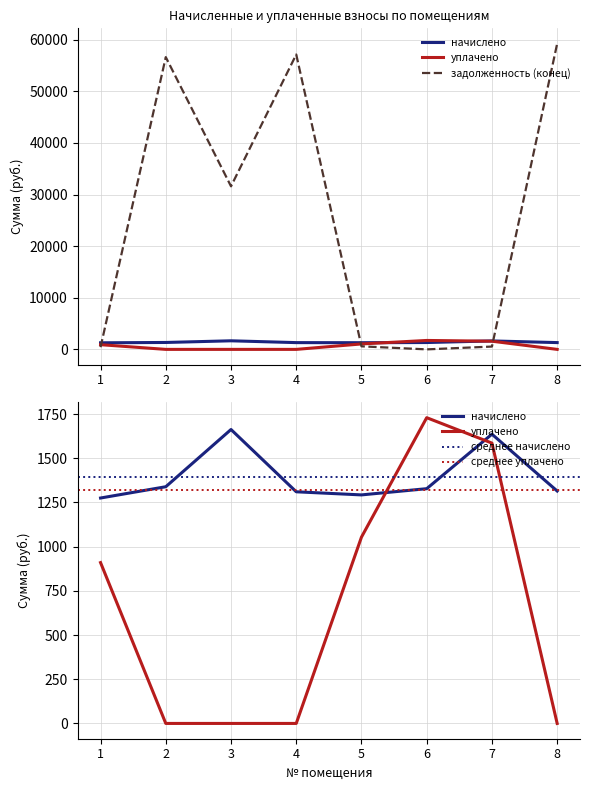

Reading left to right, transcribe all the data shown in this chart.

начислено: 1275.0	1338.8	1662.5	1310.2	1292.6	1327.8	1636.1	1314.6
уплачено: 909.7	0.0	0.0	0.0	1053.8	1729.4	1585.6	0.0
задолженность (конец): 425.0	56637.6	31597.9	57144.4	590.0	0.0	545.4	59251.1